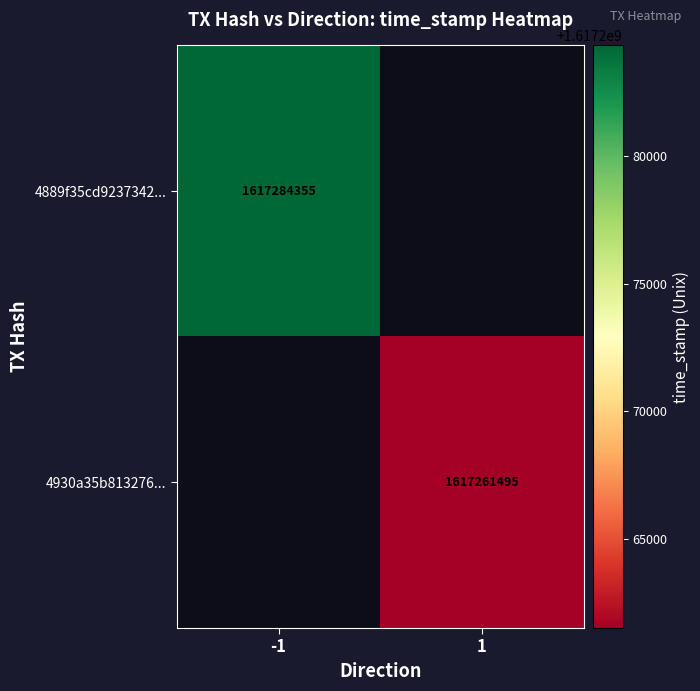

Is the value of 4930a35b813276... at 1 greater than the value of 4889f35cd9237342... at -1?

No